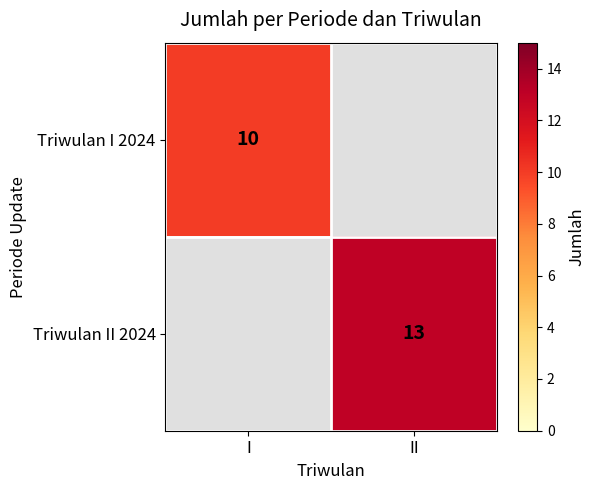

The Triwulan II 2024 series shows 6 at II. True or false?

False